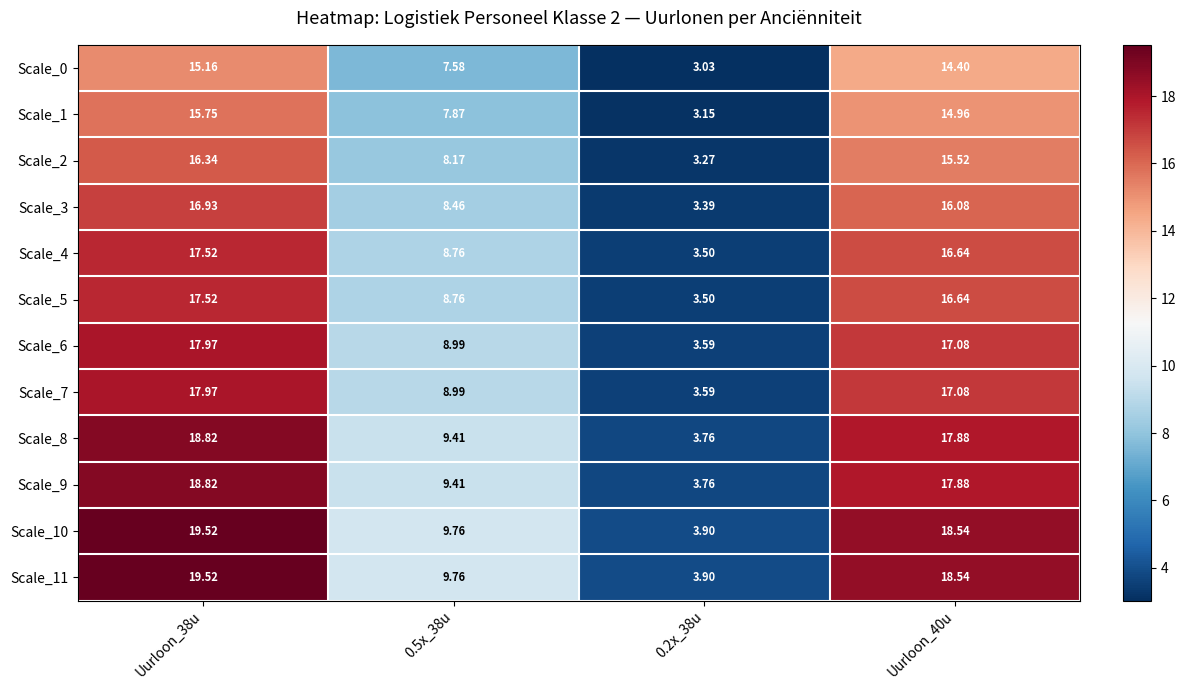

Is the value of Scale_7 at Uurloon_38u greater than the value of Scale_2 at Uurloon_40u?

Yes